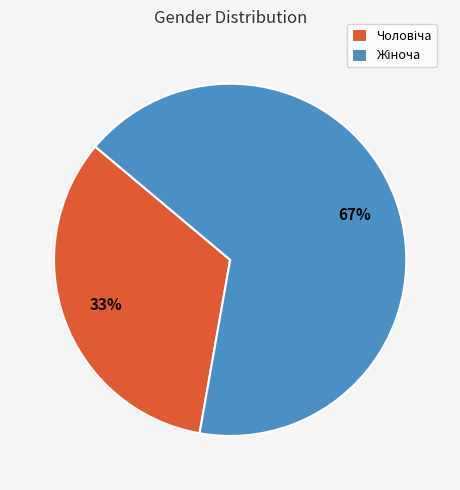

Is there a majority slice in this chart?

Yes